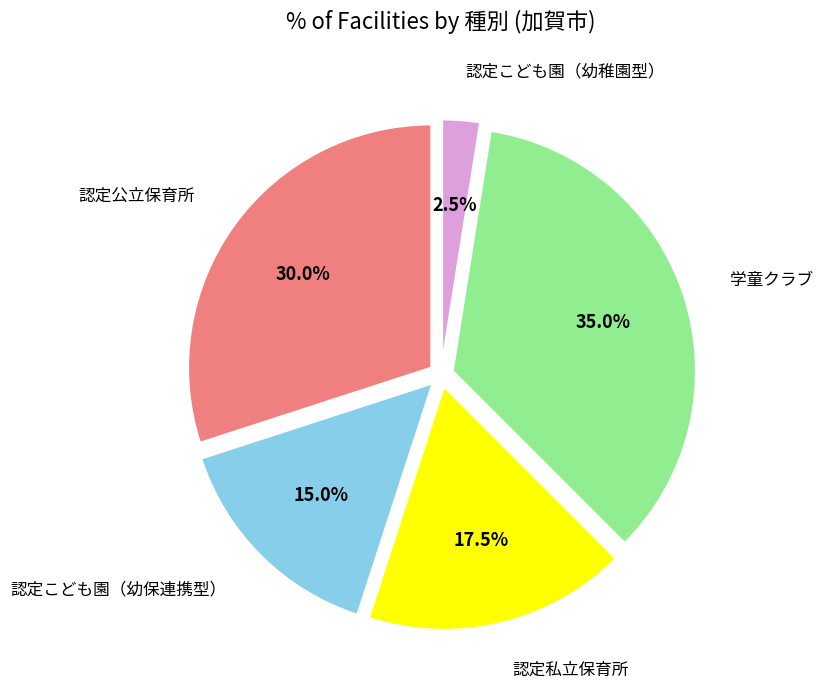

Is there any slice that represents more than half of the pie?

No